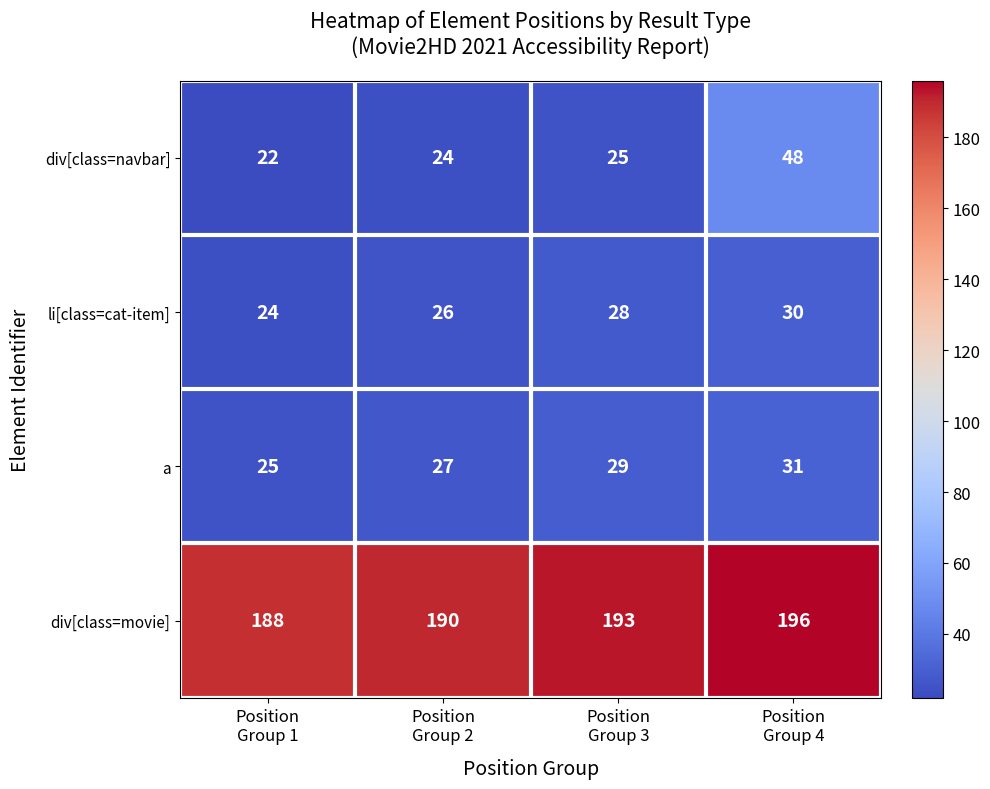

Which series has the largest total across all categories?

div[class=movie]